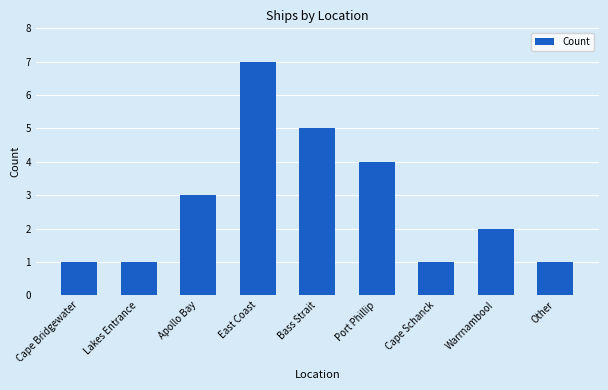

What is the sum of the values at Apollo Bay and Cape Bridgewater?

4